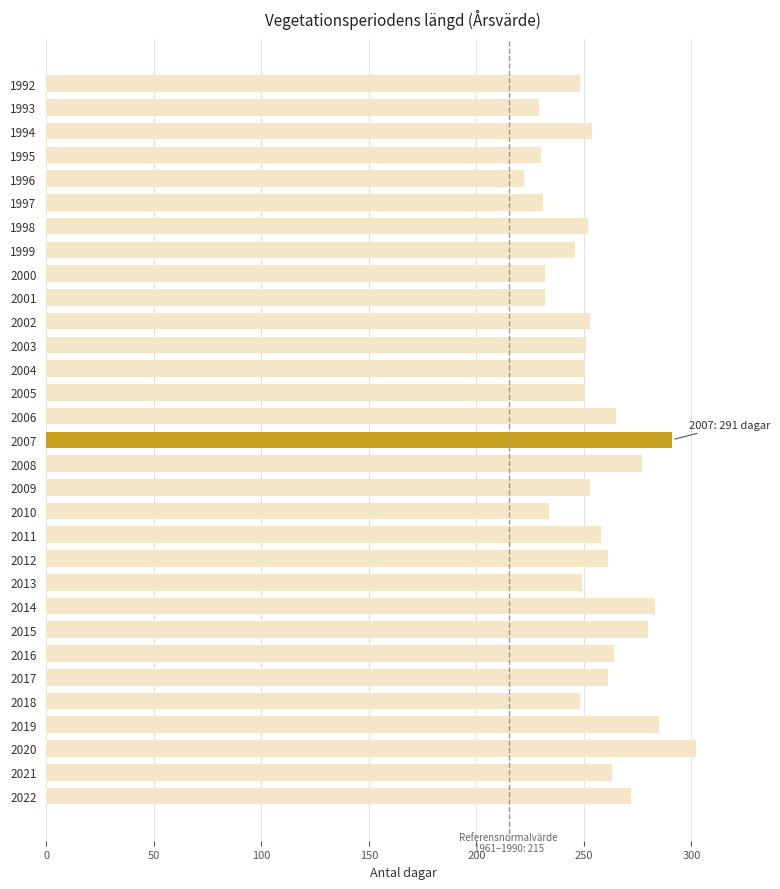

Which has a higher value, 2016 or 1994?

2016